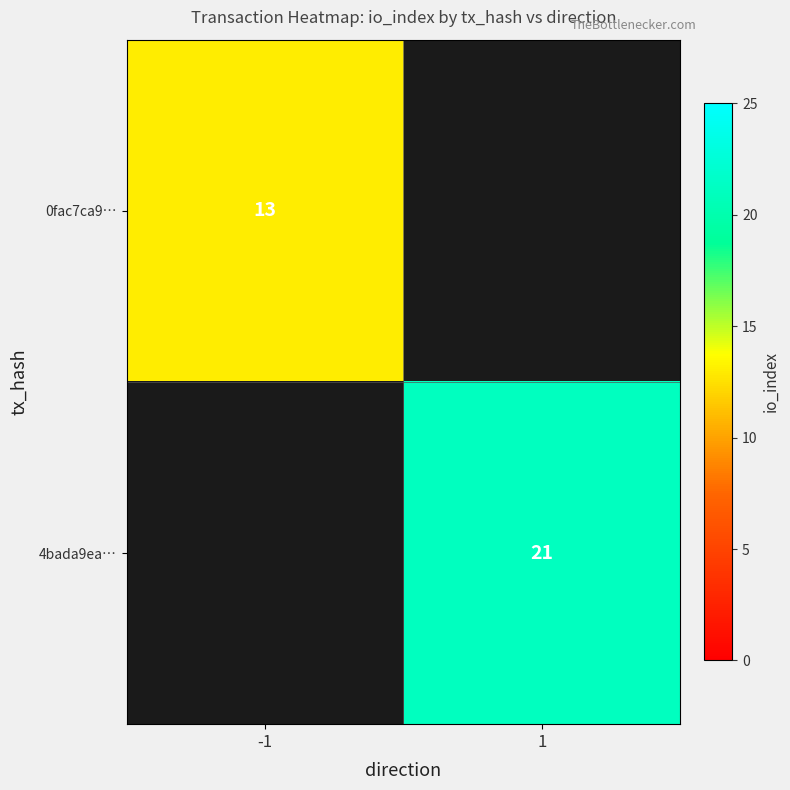

What is the approximate value of 0fac7ca9… at -1?

13.0